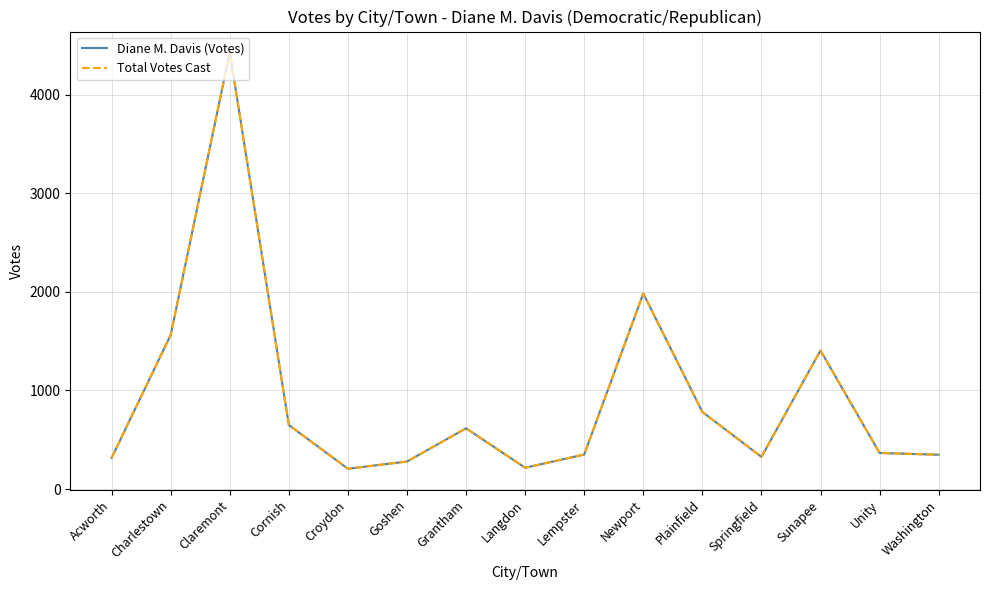

Does the chart have visible grid lines?

Yes